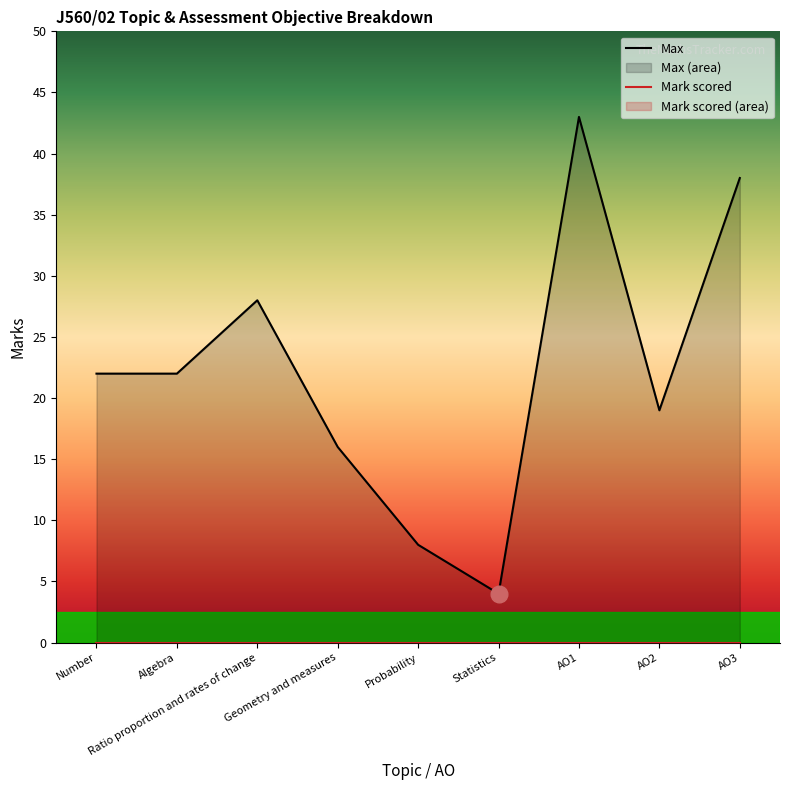

Reading right to left, what are all the values shown in this chart?

Max: AO3=38	AO2=19	AO1=43	Statistics=4	Probability=8	Geometry and measures=16	Ratio proportion and rates of change=28	Algebra=22	Number=22
Mark scored: AO3=0	AO2=0	AO1=0	Statistics=0	Probability=0	Geometry and measures=0	Ratio proportion and rates of change=0	Algebra=0	Number=0